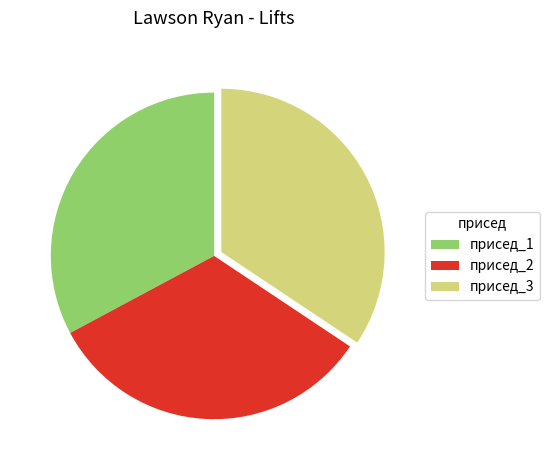

Is it true that присед_1 is 46% of the pie?

False